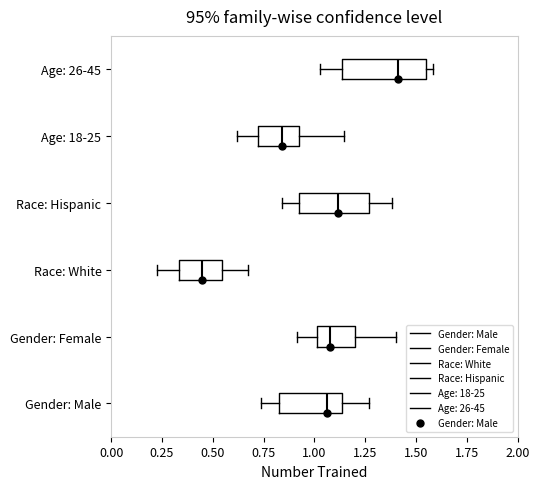

Where does the right whisker of the box for Race: White end on the x-axis? The values are not printed on the chart, so give them approximately, as read against the axis.

0.65